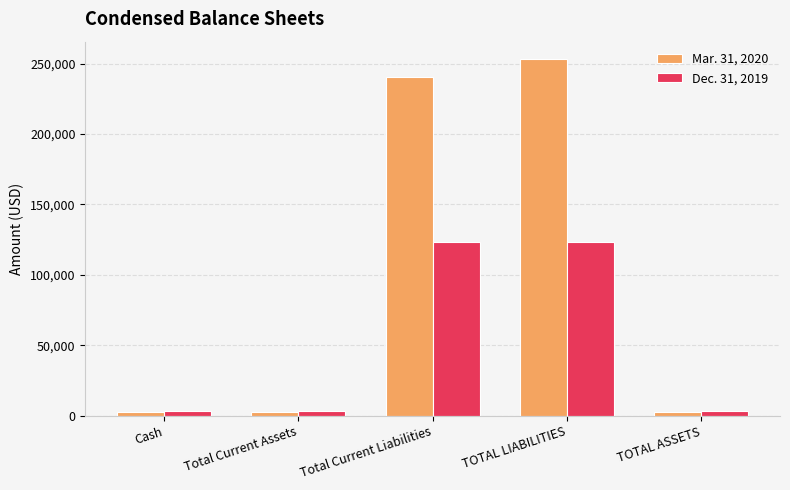

True or false: Dec. 31, 2019 has a value of 123274 at TOTAL LIABILITIES.

True